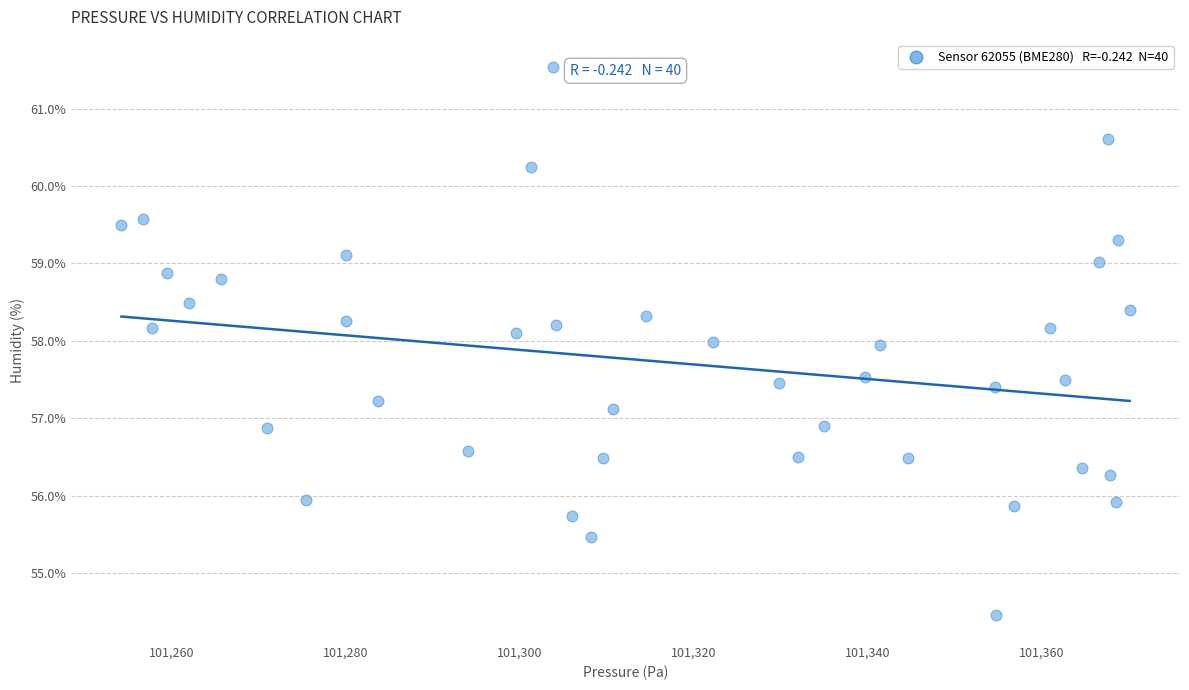

What is the range of Y values (max minus min)?

7.1